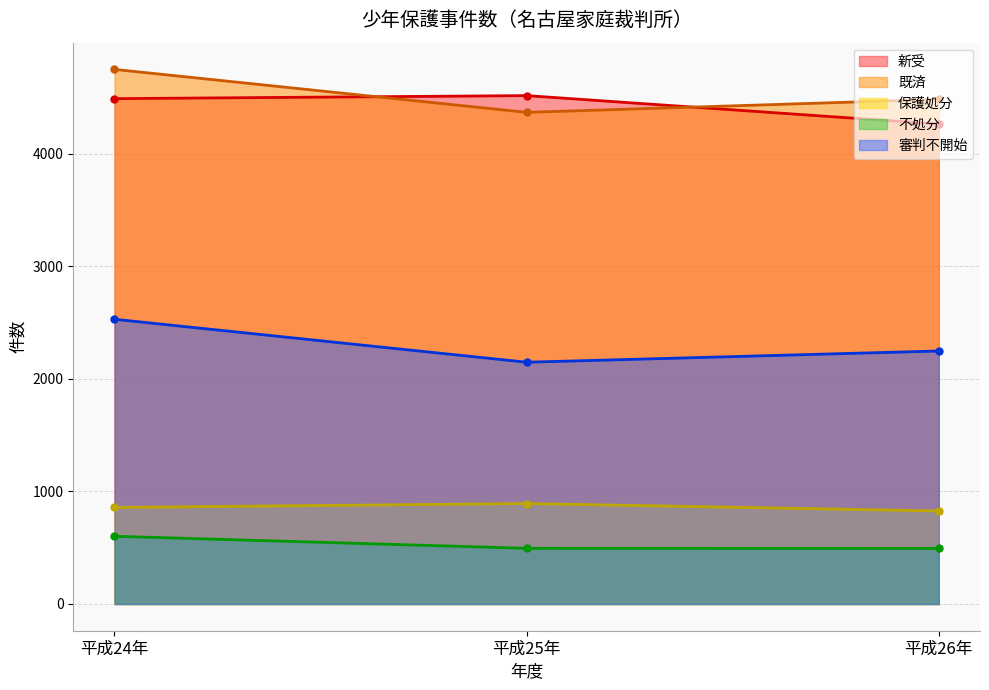

Reading left to right, transcribe all the data shown in this chart.

新受: 4492	4519	4266
既済: 4752	4370	4486
保護処分: 858	893	827
不処分: 602	495	494
審判不開始: 2531	2149	2249